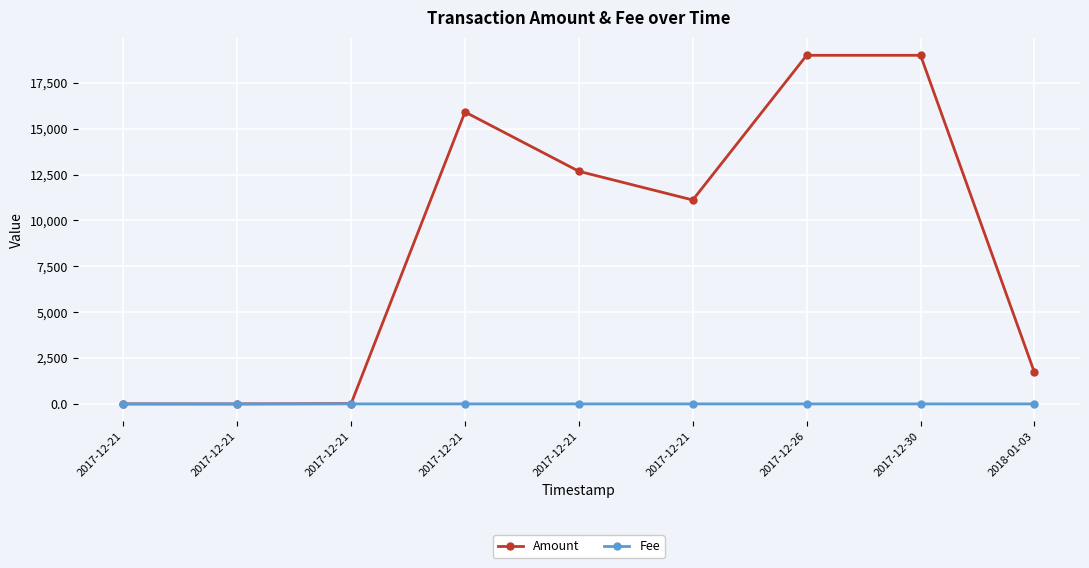

Rank the series by their average value, from highest to lowest.

Amount, Fee